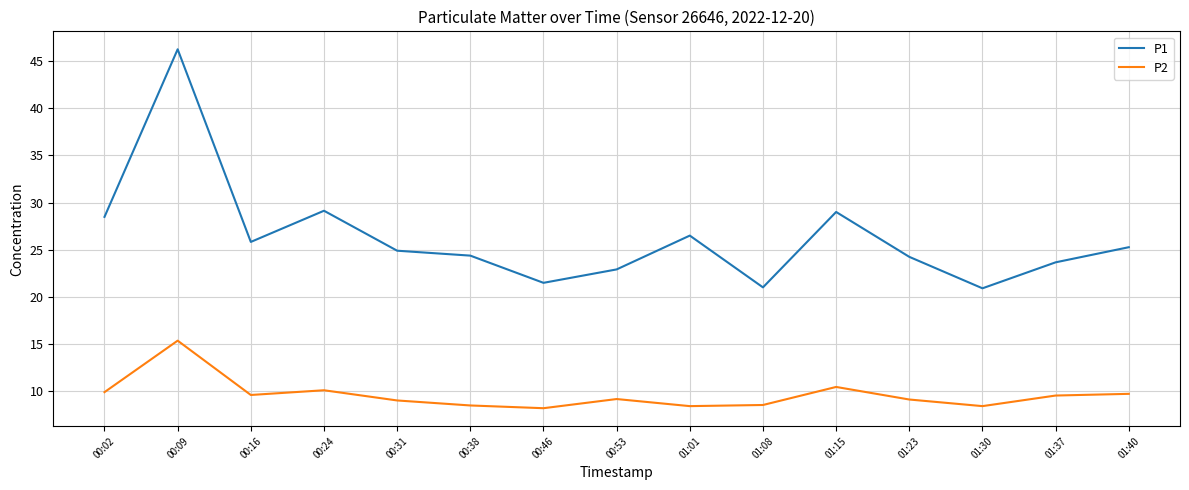

Does the chart display data point markers on the line(s)?

No